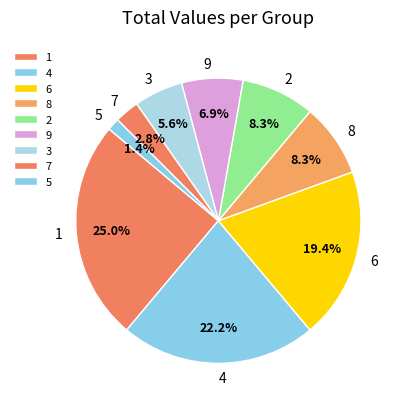

Combined, do 4 and 1 account for over 50%?

No